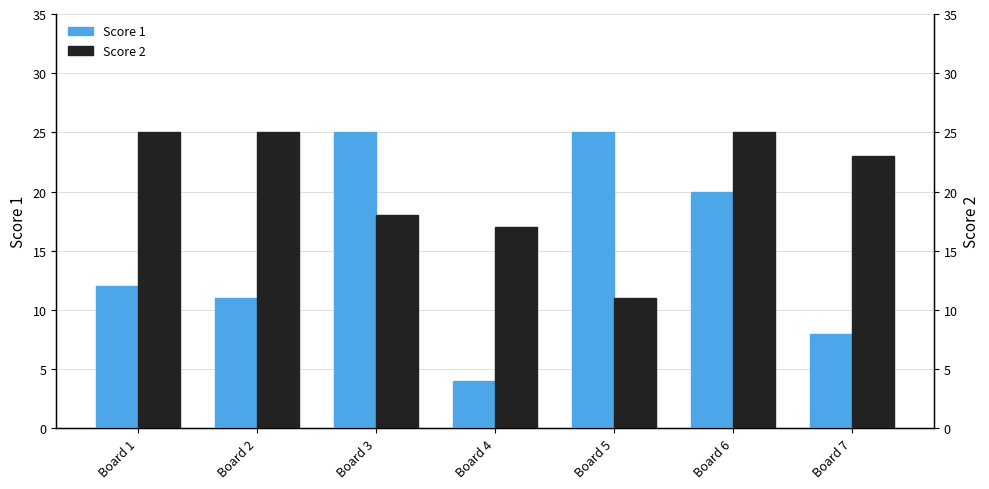

Between Board 5 and Board 6, which series saw the biggest shift?

Score 2